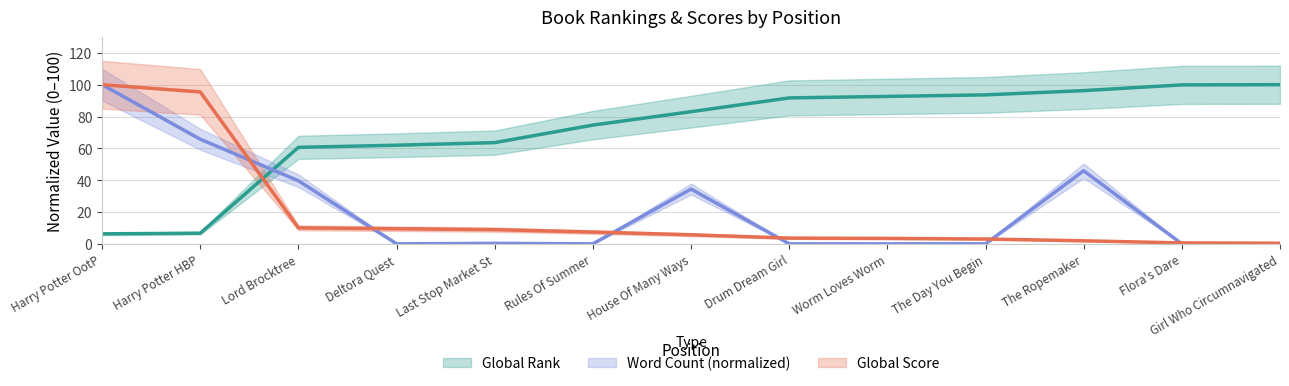

Which has a higher value, Rules Of Summer or Flora's Dare?

Flora's Dare